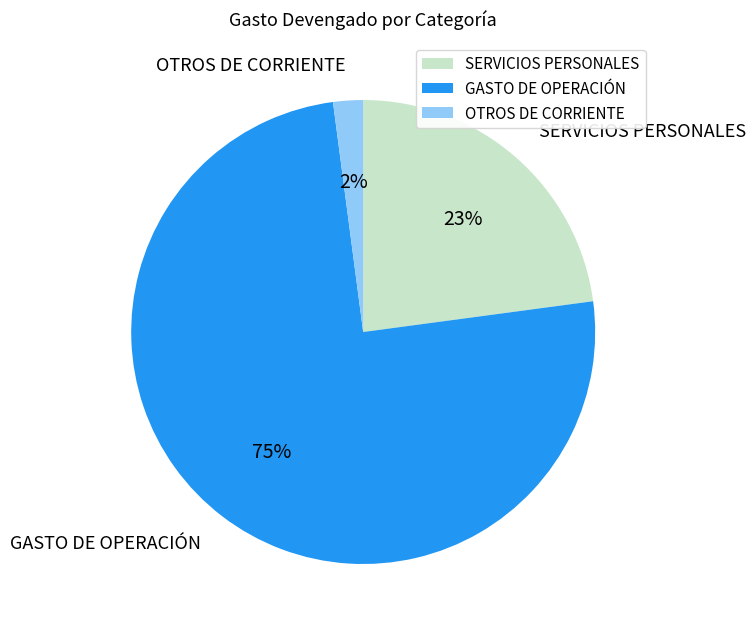

How many slices are in this pie chart?

3